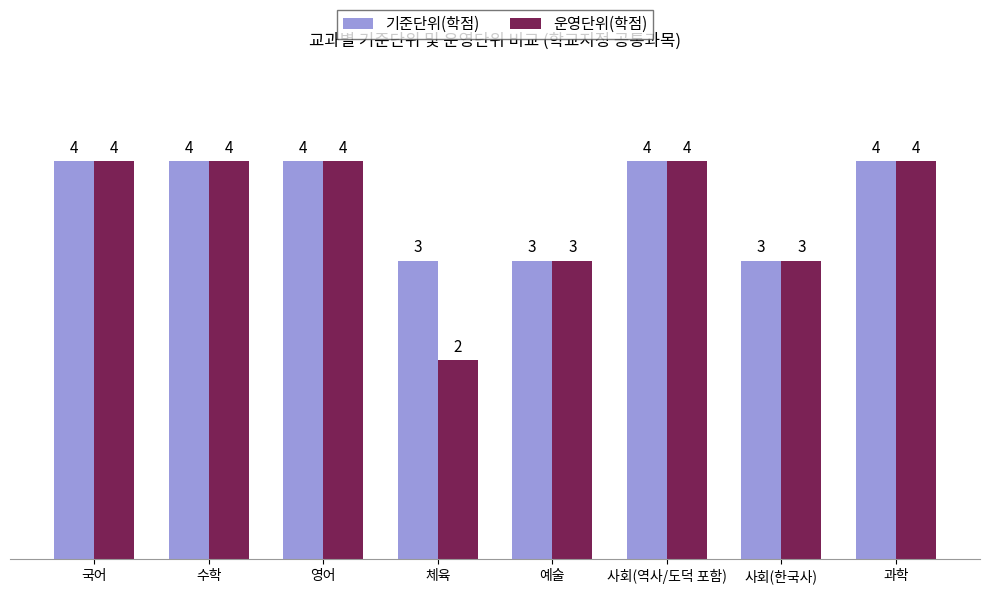

What is the approximate value of 운영단위(학점) at 과학?

4